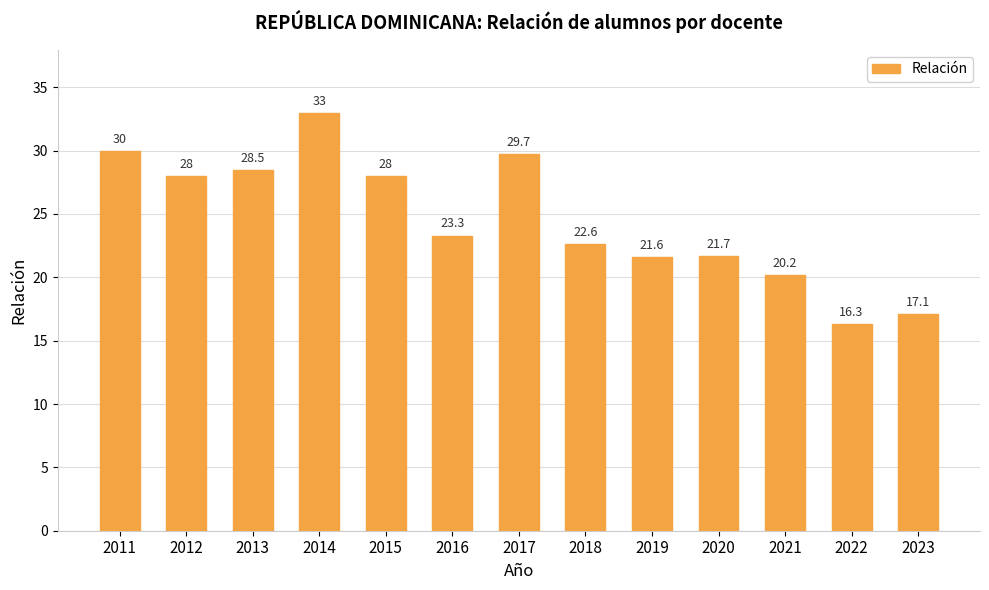

The value at 2019 is 21.6. True or false?

True